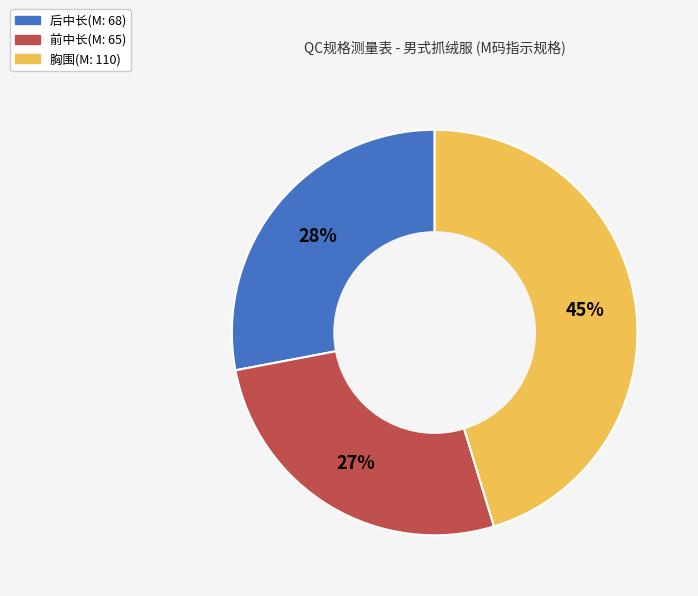

True or false: 前中长(M: 65) accounts for 39% of the total.

False